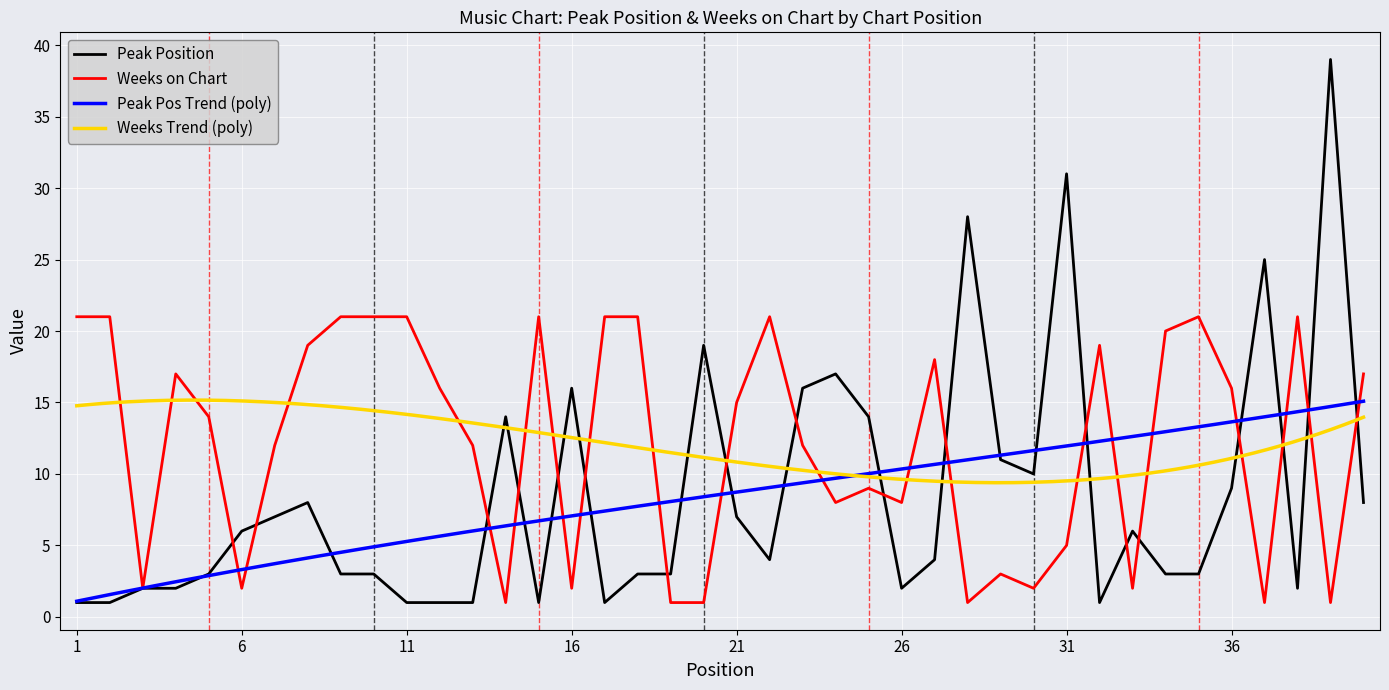

True or false: Peak Position has a value of 14 at 36.

False